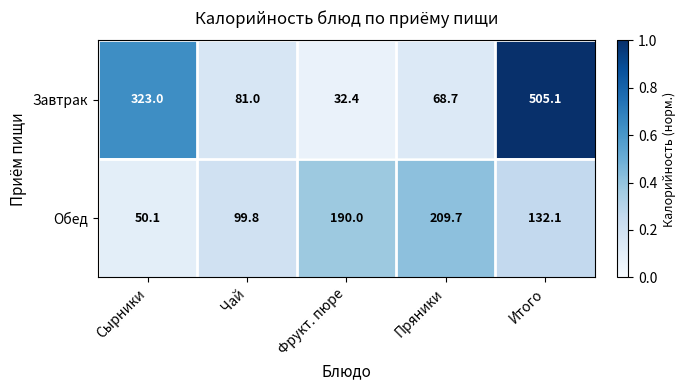

What is the spread (max minus min) of values at Итого?

373.0